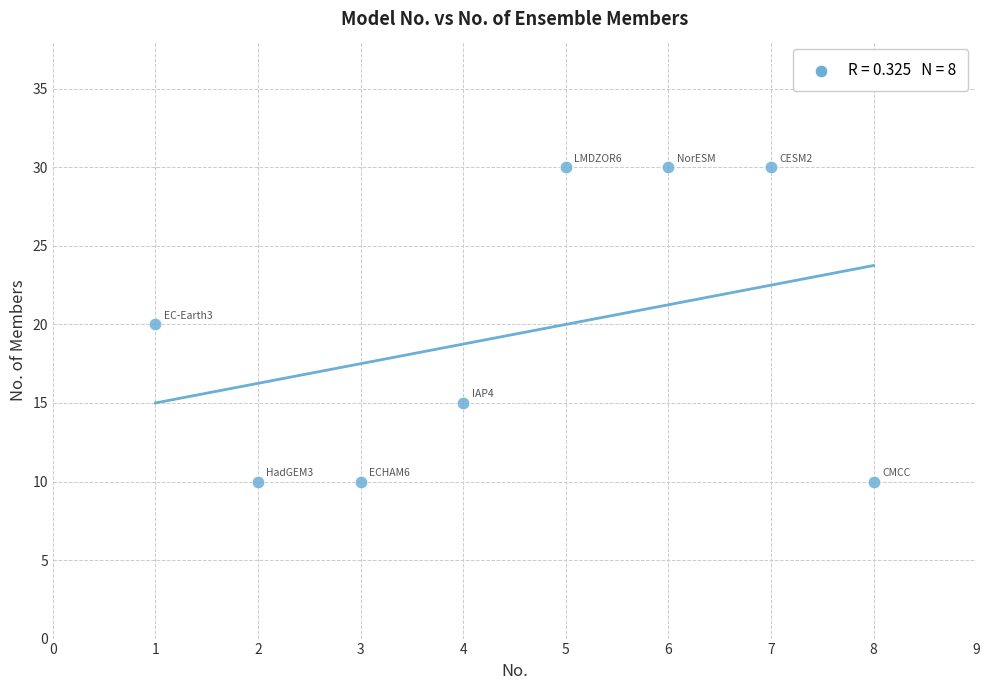

What is the average X value?

4